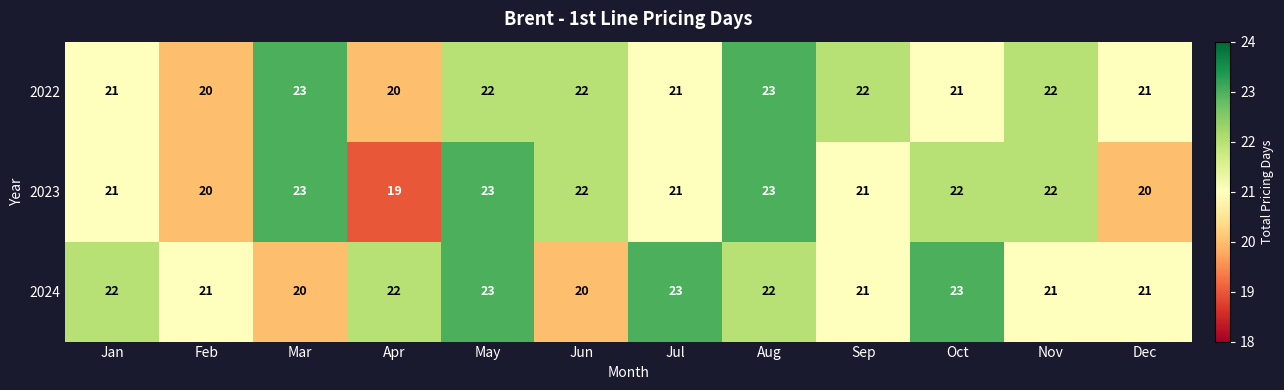

True or false: 2023 has a value of 23 at Mar.

True